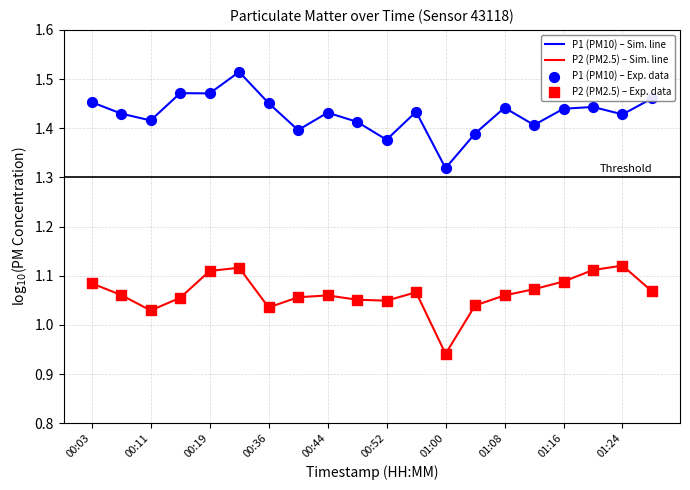

Which series has the largest total across all categories?

P1 (PM10) – Sim. line